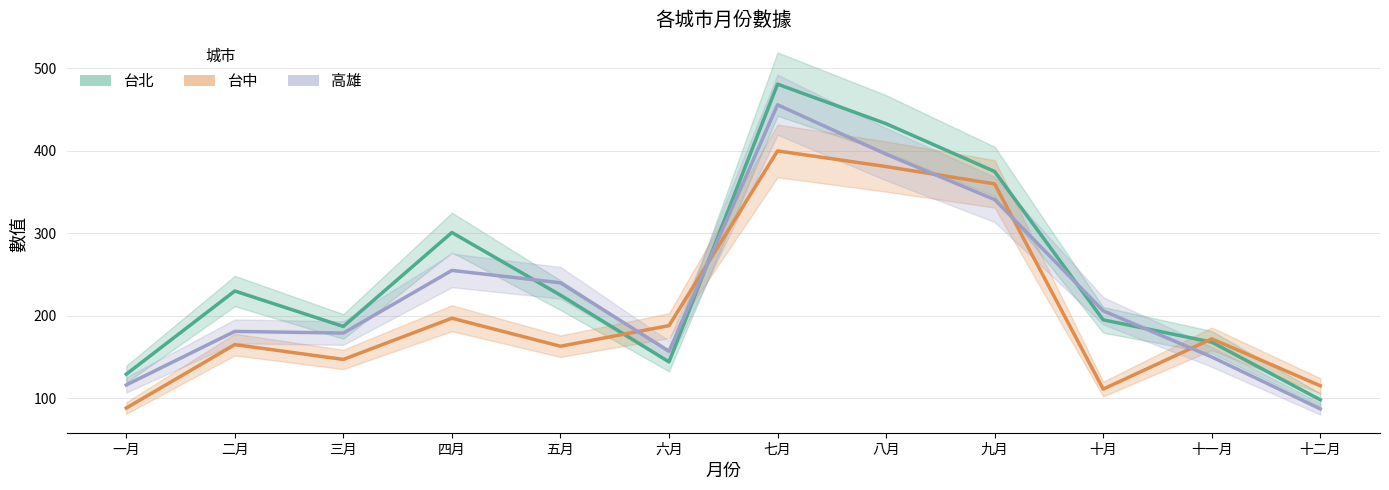

How many intersections are there between 高雄 and 台北?

4